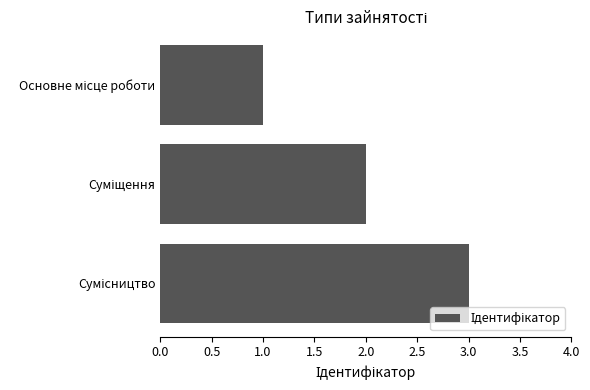

What is the maximum value shown in the chart?

3